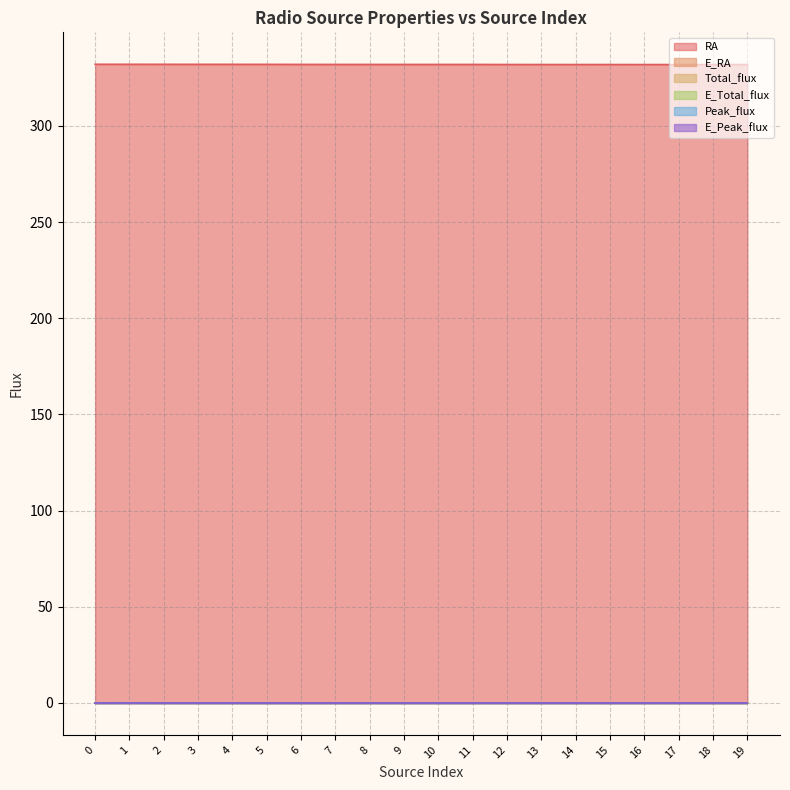

What are all the series names shown in the legend?

RA, E_RA, Total_flux, E_Total_flux, Peak_flux, E_Peak_flux